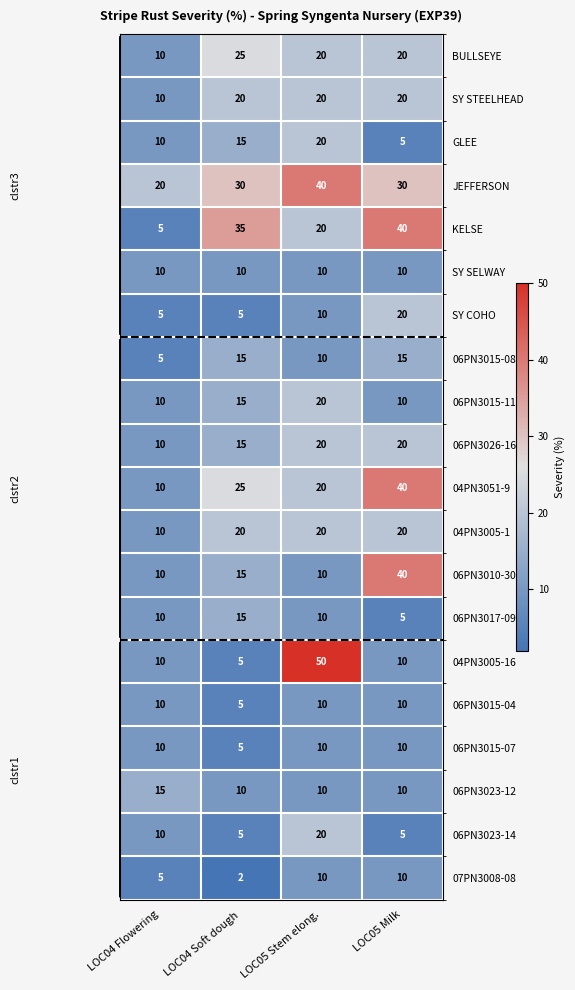

How many 06PN3015-11 values are between 10 and 20?

4